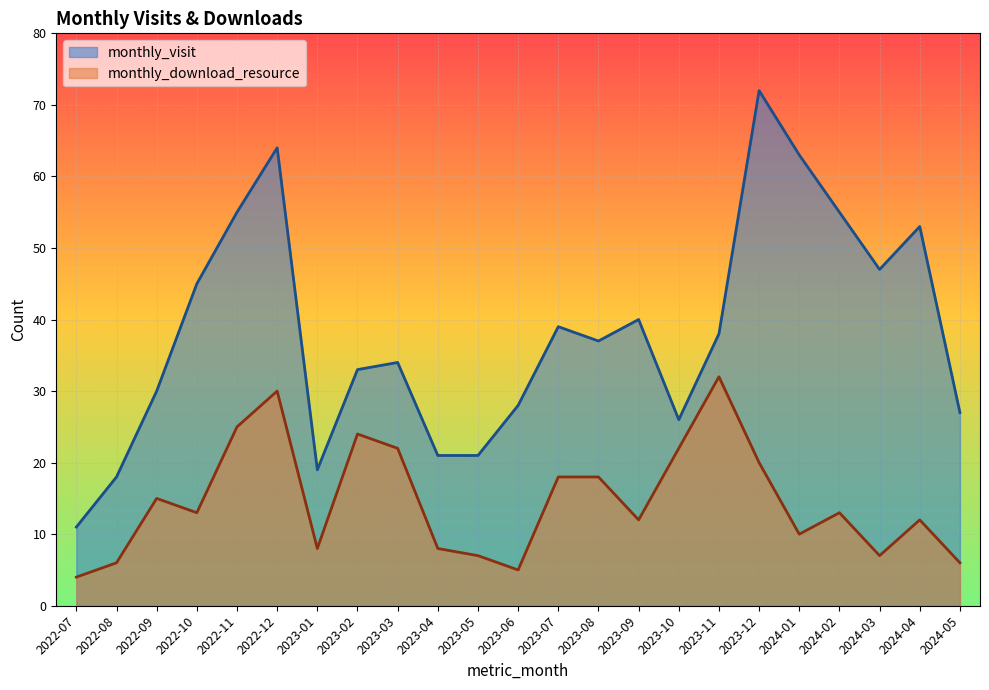

What is the greatest value displayed?

72